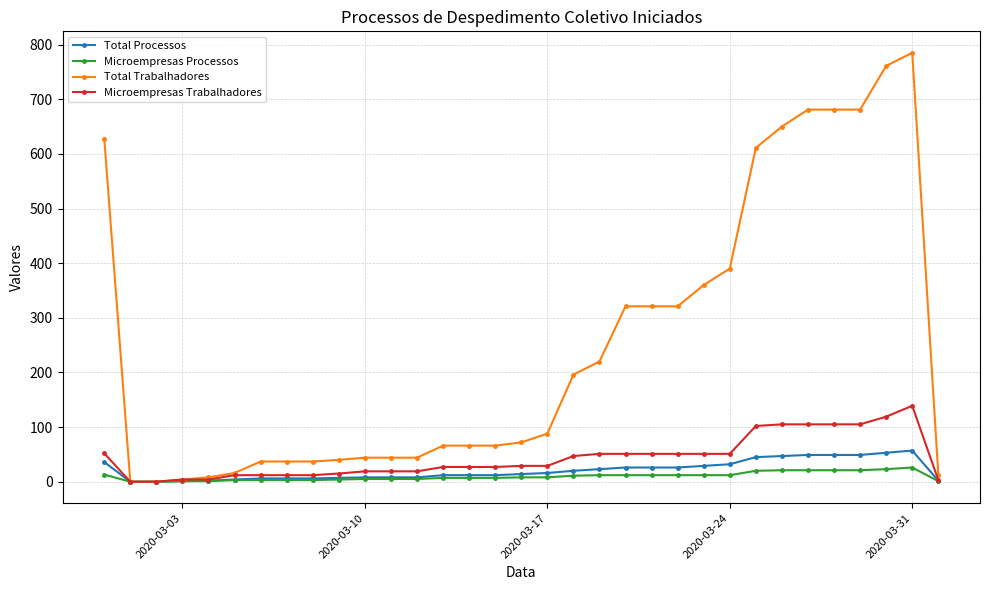

Which series has the largest range (max minus min)?

Total Trabalhadores